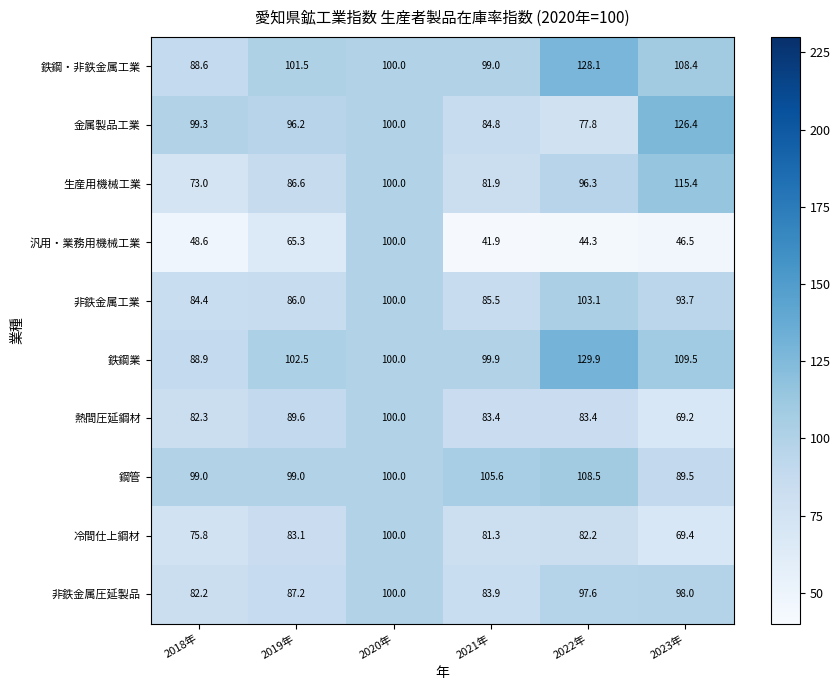

What is the spread (max minus min) of values at 2019年?

37.2